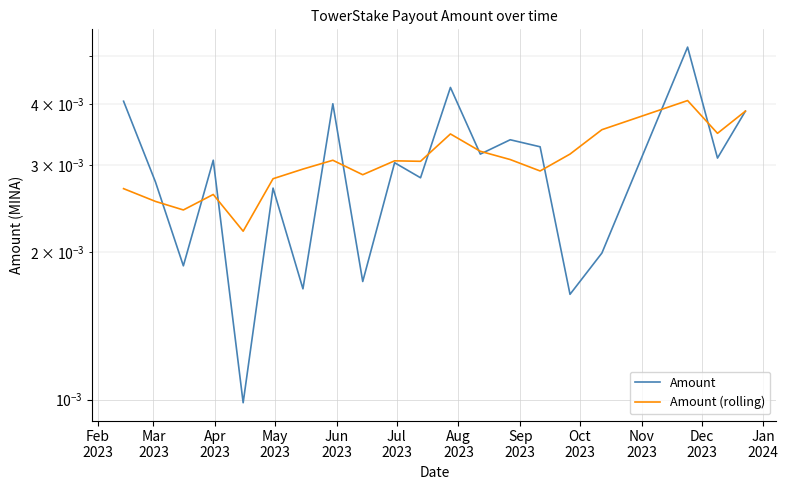

How many data points does each series have?

20